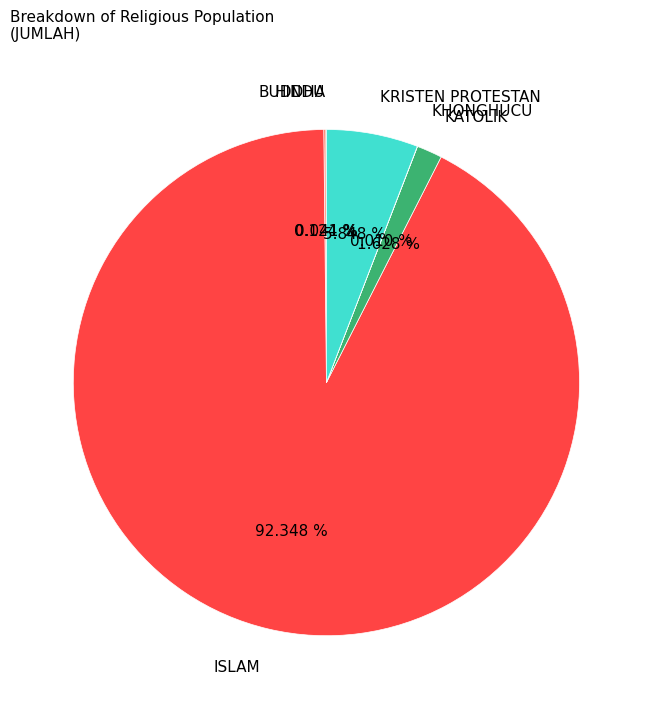

To the nearest percent, what is the difference between the largest and smallest slice percentages?

92%